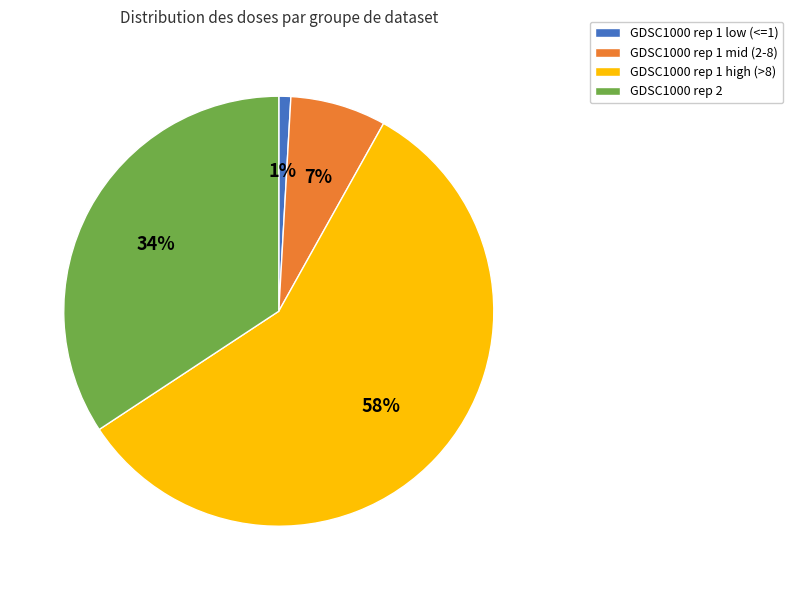

Which slice is the smallest?

GDSC1000 rep 1 low (<=1)